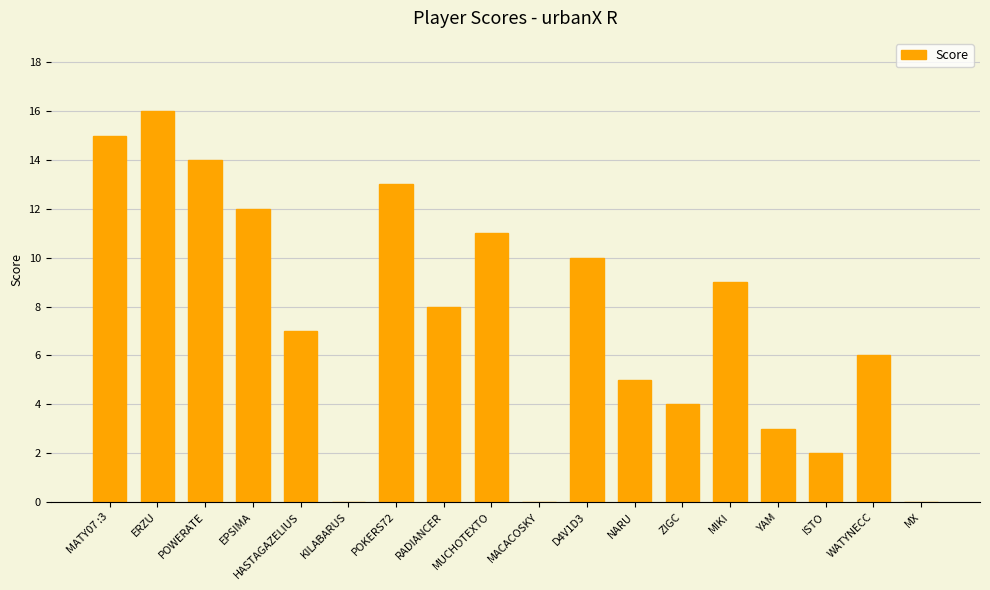

What is the sum of all values?

135